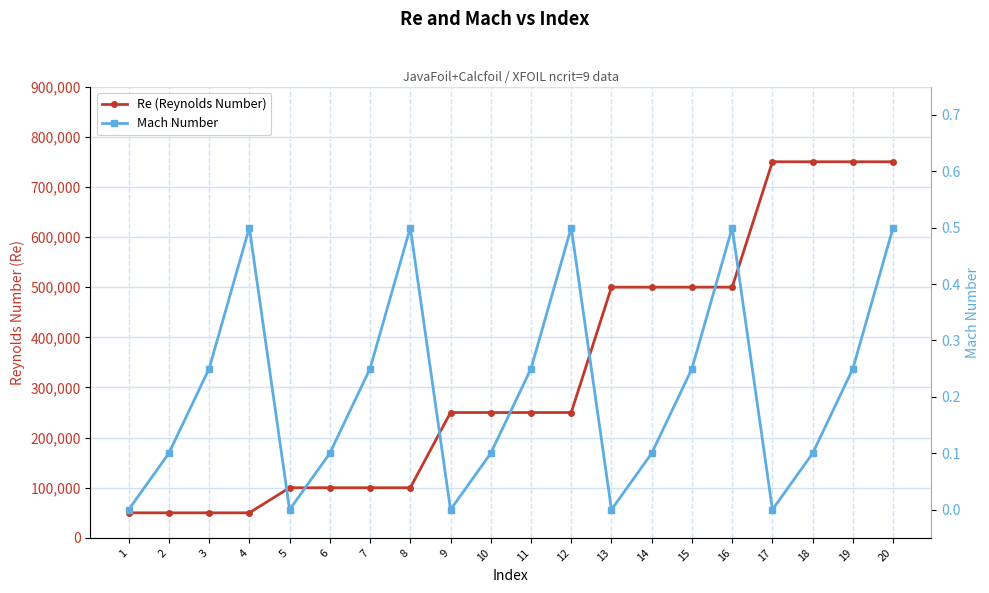

Rank the series by their average value, from highest to lowest.

Re (Reynolds Number), Mach Number